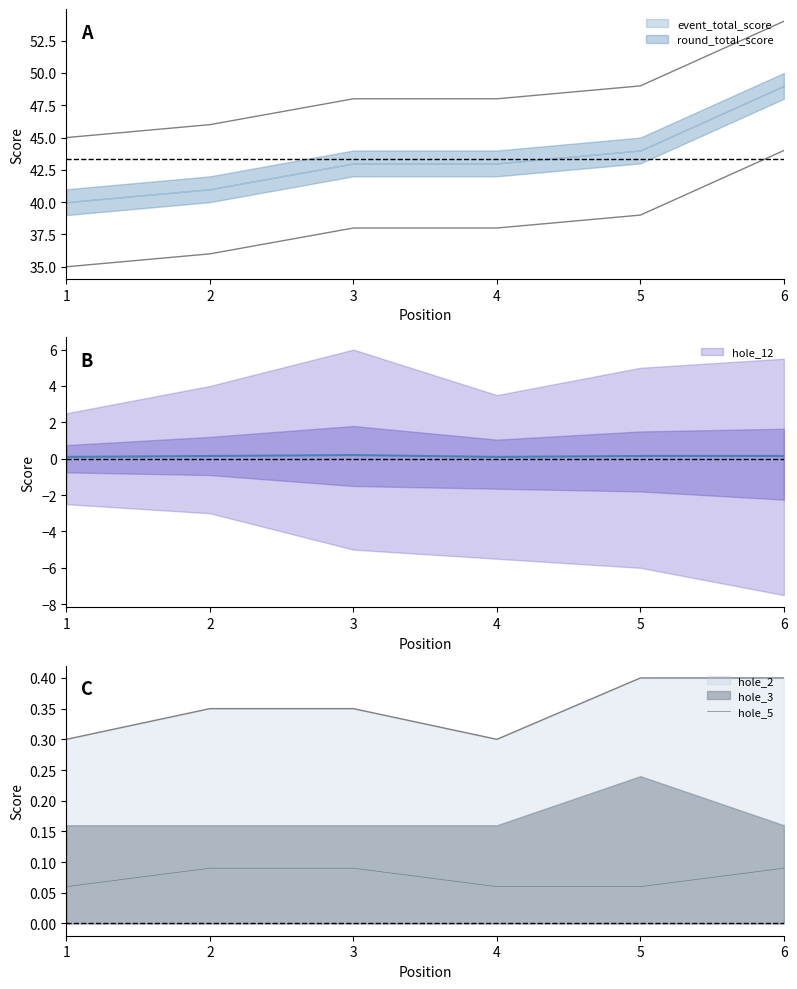

The value at 1 is 0.1. True or false?

True